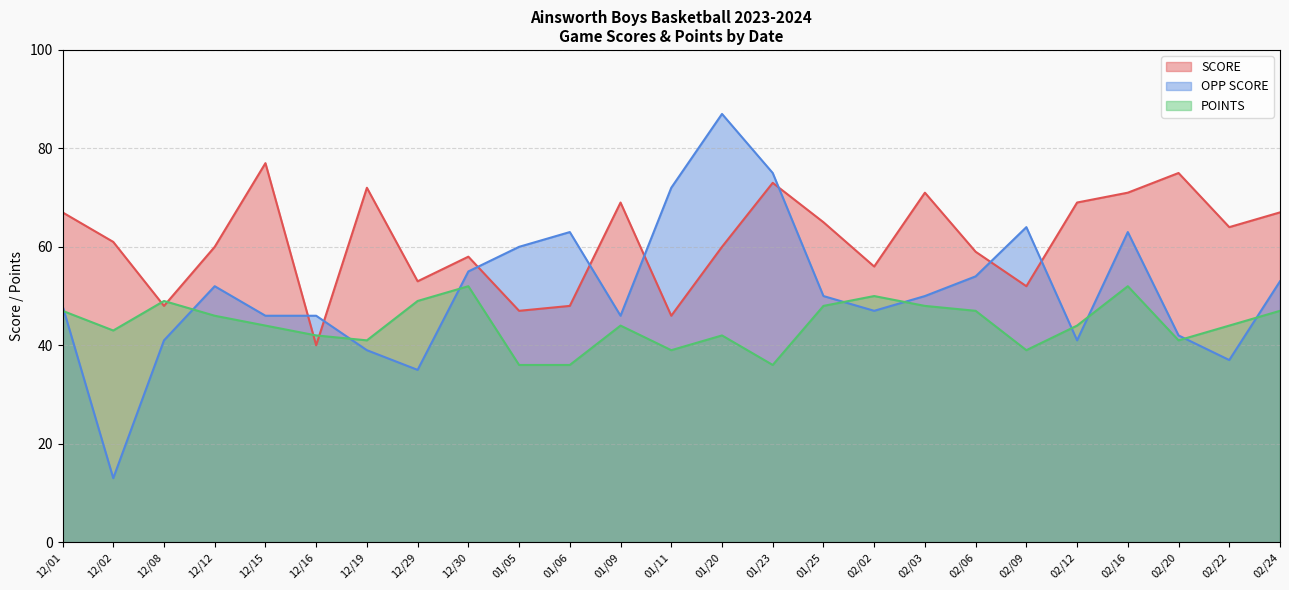

At which label does POINTS first exceed 44?

12/01